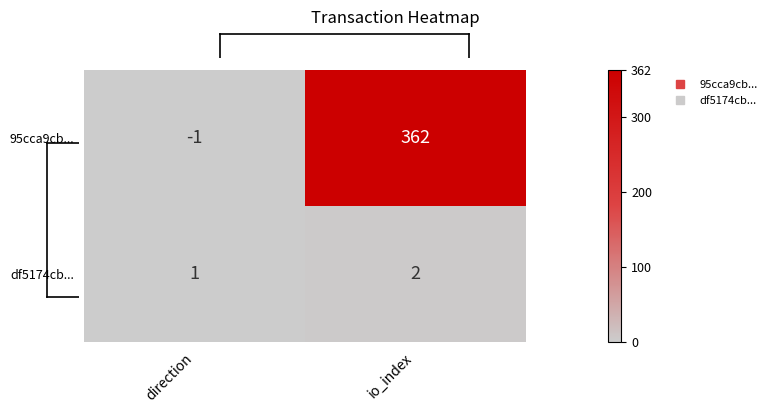

List the series in order of their overall mean, highest first.

95cca9cb..., df5174cb...